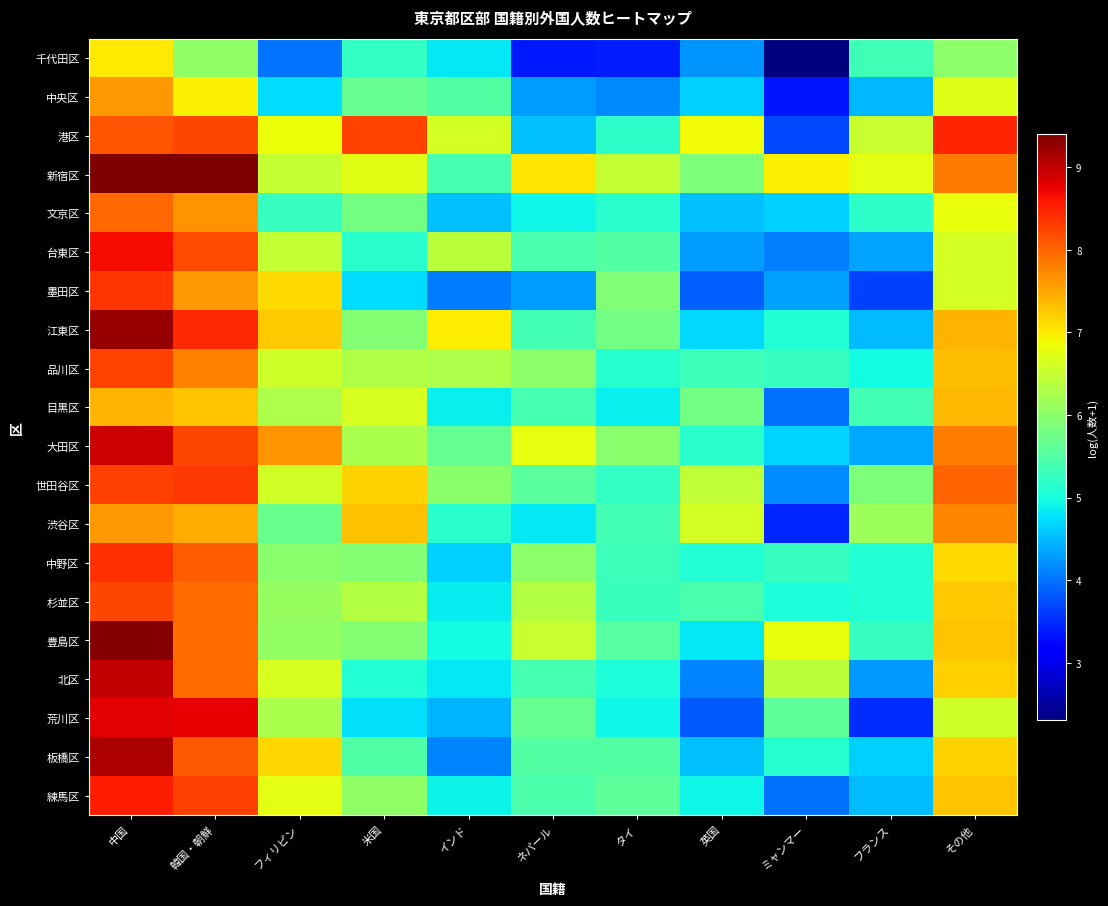

Reading right to left, what are all the values shown in this chart?

千代田区: その他=6.0	フランス=5.3	ミャンマー=2.3	英国=4.2	タイ=3.4	ネパール=3.4	インド=4.8	米国=5.2	フィリピン=4.0	韓国・朝鮮=6.0	中国=7.0
中央区: その他=6.7	フランス=4.5	ミャンマー=3.3	英国=4.6	タイ=4.2	ネパール=4.3	インド=5.5	米国=5.7	フィリピン=4.7	韓国・朝鮮=6.9	中国=7.6
港区: その他=8.5	フランス=6.5	ミャンマー=3.7	英国=6.9	タイ=5.2	ネパール=4.5	インド=6.6	米国=8.3	フィリピン=6.8	韓国・朝鮮=8.2	中国=8.1
新宿区: その他=7.8	フランス=6.8	ミャンマー=6.9	英国=5.9	タイ=6.5	ネパール=7.0	インド=5.4	米国=6.7	フィリピン=6.5	韓国・朝鮮=9.4	中国=9.4
文京区: その他=6.8	フランス=5.2	ミャンマー=4.7	英国=4.5	タイ=5.2	ネパール=4.9	インド=4.5	米国=5.8	フィリピン=5.3	韓国・朝鮮=7.6	中国=8.0
台東区: その他=6.6	フランス=4.3	ミャンマー=4.1	英国=4.3	タイ=5.5	ネパール=5.4	インド=6.4	米国=5.1	フィリピン=6.5	韓国・朝鮮=8.2	中国=8.7
墨田区: その他=6.6	フランス=3.6	ミャンマー=4.3	英国=3.9	タイ=5.9	ネパール=4.3	インド=4.1	米国=4.7	フィリピン=7.1	韓国・朝鮮=7.6	中国=8.4
江東区: その他=7.4	フランス=4.5	ミャンマー=5.1	英国=4.7	タイ=5.8	ネパール=5.4	インド=7.0	米国=5.9	フィリピン=7.2	韓国・朝鮮=8.5	中国=9.2
品川区: その他=7.3	フランス=4.9	ミャンマー=5.3	英国=5.3	タイ=5.1	ネパール=6.0	インド=6.3	米国=6.3	フィリピン=6.6	韓国・朝鮮=7.8	中国=8.3
目黒区: その他=7.4	フランス=5.4	ミャンマー=4.0	英国=5.8	タイ=4.9	ネパール=5.4	インド=4.9	米国=6.6	フィリピン=6.3	韓国・朝鮮=7.3	中国=7.4
大田区: その他=7.8	フランス=4.4	ミャンマー=4.7	英国=5.1	タイ=6.0	ネパール=6.8	インド=5.6	米国=6.3	フィリピン=7.6	韓国・朝鮮=8.2	中国=8.9
世田谷区: その他=8.0	フランス=5.9	ミャンマー=4.2	英国=6.4	タイ=5.2	ネパール=5.6	インド=6.0	米国=7.2	フィリピン=6.6	韓国・朝鮮=8.3	中国=8.3
渋谷区: その他=7.7	フランス=6.2	ミャンマー=3.5	英国=6.6	タイ=5.4	ネパール=4.8	インド=5.2	米国=7.3	フィリピン=5.7	韓国・朝鮮=7.4	中国=7.6
中野区: その他=7.1	フランス=5.1	ミャンマー=5.3	英国=5.1	タイ=5.3	ネパール=6.0	インド=4.6	米国=5.9	フィリピン=6.0	韓国・朝鮮=8.1	中国=8.4
杉並区: その他=7.3	フランス=5.1	ミャンマー=5.0	英国=5.4	タイ=5.3	ネパール=6.3	インド=4.8	米国=6.3	フィリピン=6.1	韓国・朝鮮=7.9	中国=8.2
豊島区: その他=7.3	フランス=5.3	ミャンマー=6.8	英国=4.8	タイ=5.5	ネパール=6.5	インド=5.0	米国=5.9	フィリピン=6.1	韓国・朝鮮=7.9	中国=9.4
北区: その他=7.2	フランス=4.3	ミャンマー=6.4	英国=4.1	タイ=5.0	ネパール=5.4	インド=4.8	米国=5.1	フィリピン=6.7	韓国・朝鮮=7.9	中国=9.0
荒川区: その他=6.6	フランス=3.5	ミャンマー=5.6	英国=3.8	タイ=4.9	ネパール=5.7	インド=4.5	米国=4.8	フィリピン=6.3	韓国・朝鮮=8.8	中国=8.8
板橋区: その他=7.2	フランス=4.7	ミャンマー=5.1	英国=4.5	タイ=5.5	ネパール=5.5	インド=4.1	米国=5.5	フィリピン=7.1	韓国・朝鮮=8.1	中国=9.1
練馬区: その他=7.3	フランス=4.5	ミャンマー=4.0	英国=4.9	タイ=5.6	ネパール=5.5	インド=4.9	米国=6.0	フィリピン=6.8	韓国・朝鮮=8.3	中国=8.5